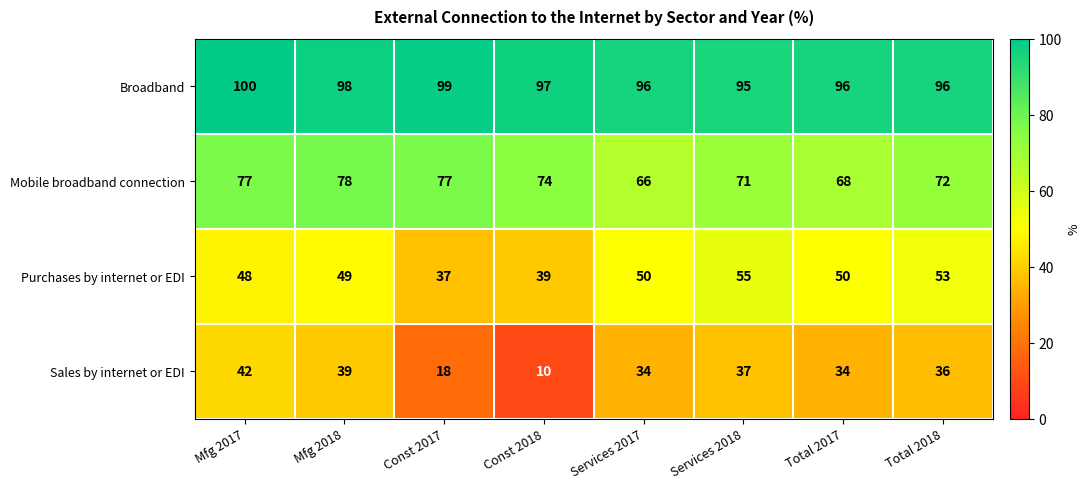

True or false: Sales by internet or EDI has a value of 23 at Total 2018.

False